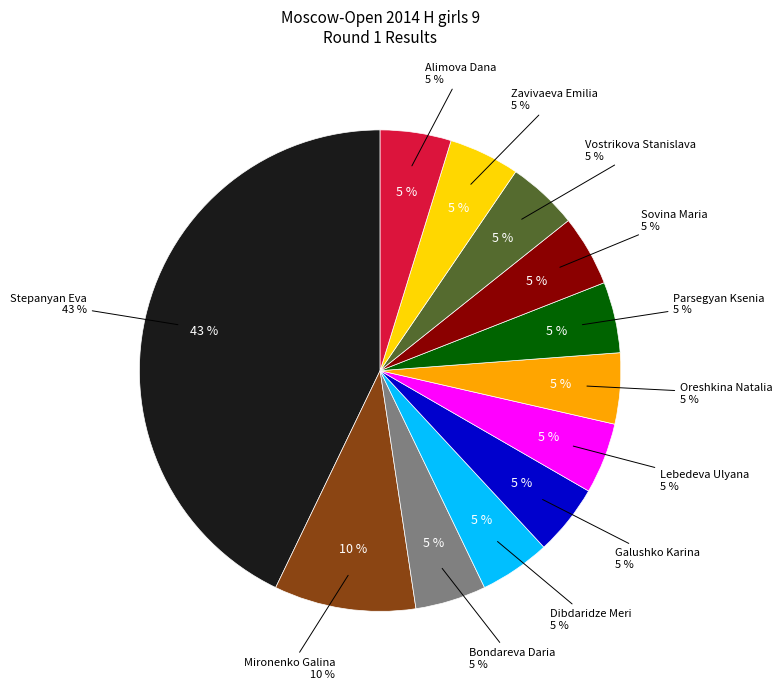

How many segments does this pie chart have?

12